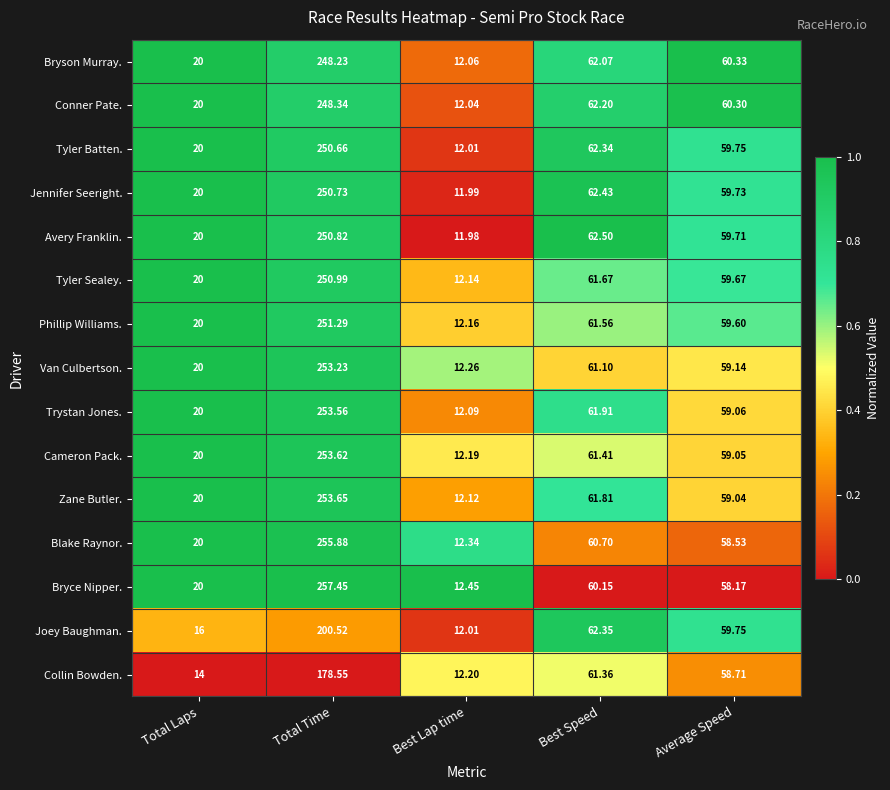

Which series has the largest range (max minus min)?

Bryce Nipper.